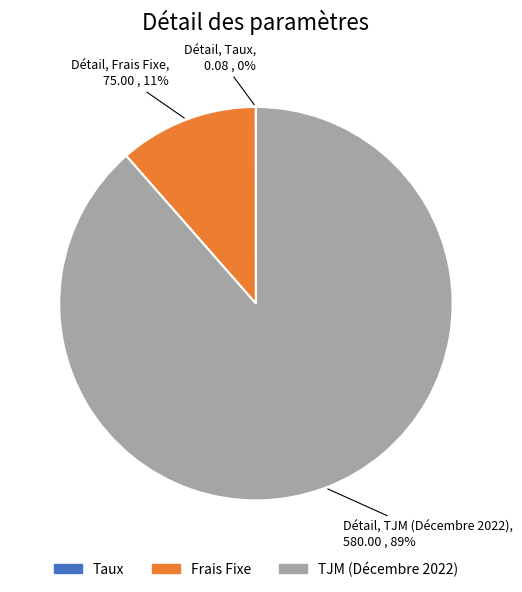

Which category has the biggest portion of the pie?

TJM (Décembre 2022)